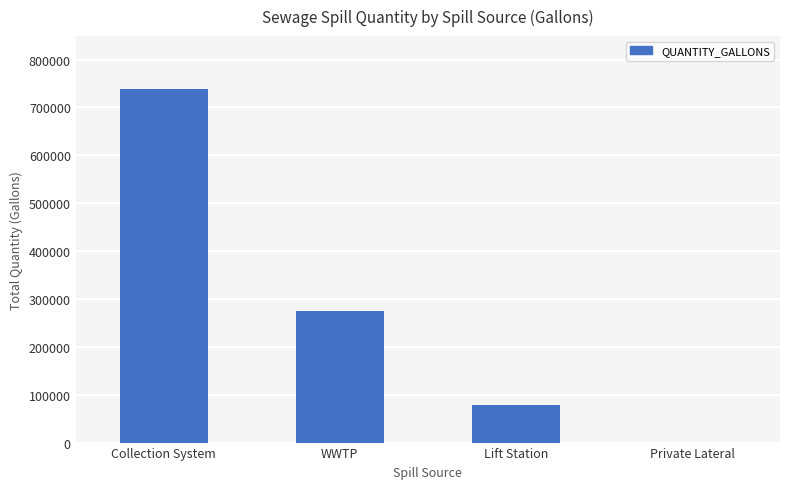

How many values are between 79000 and 738355?

3